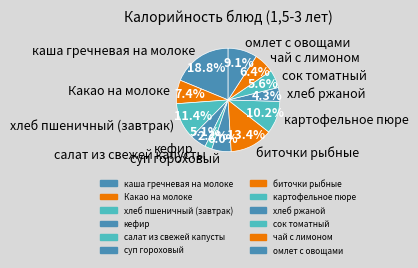

Does any single category account for the majority?

No